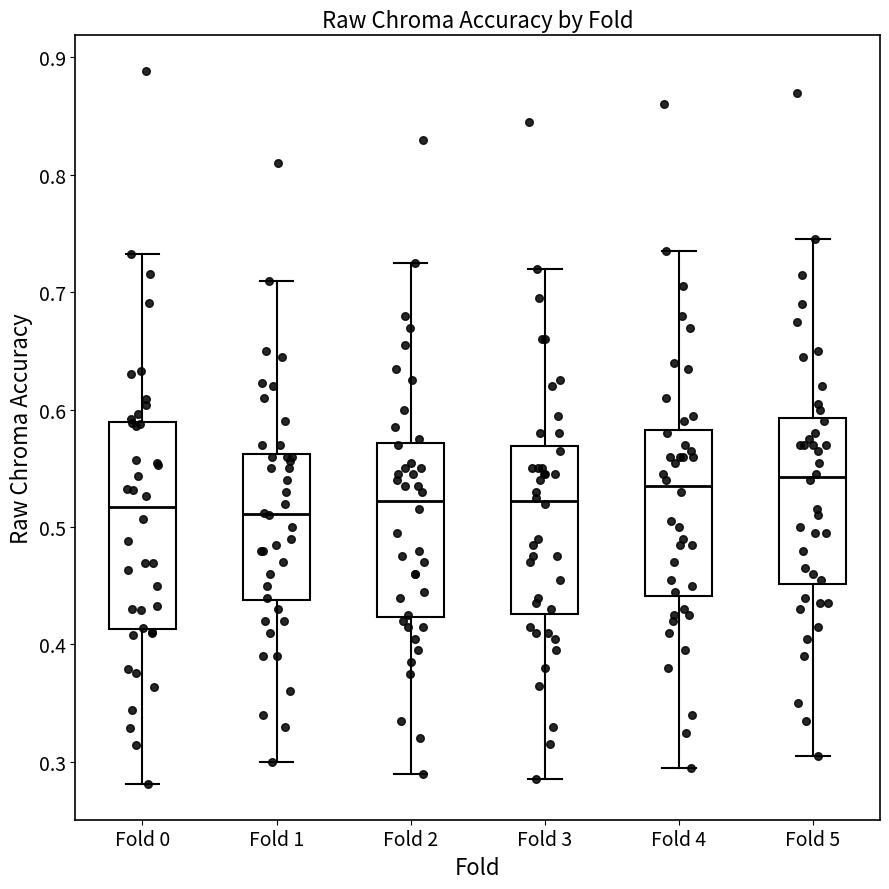

Which box is the tallest, from its lower edge to its upper edge?

Fold 0